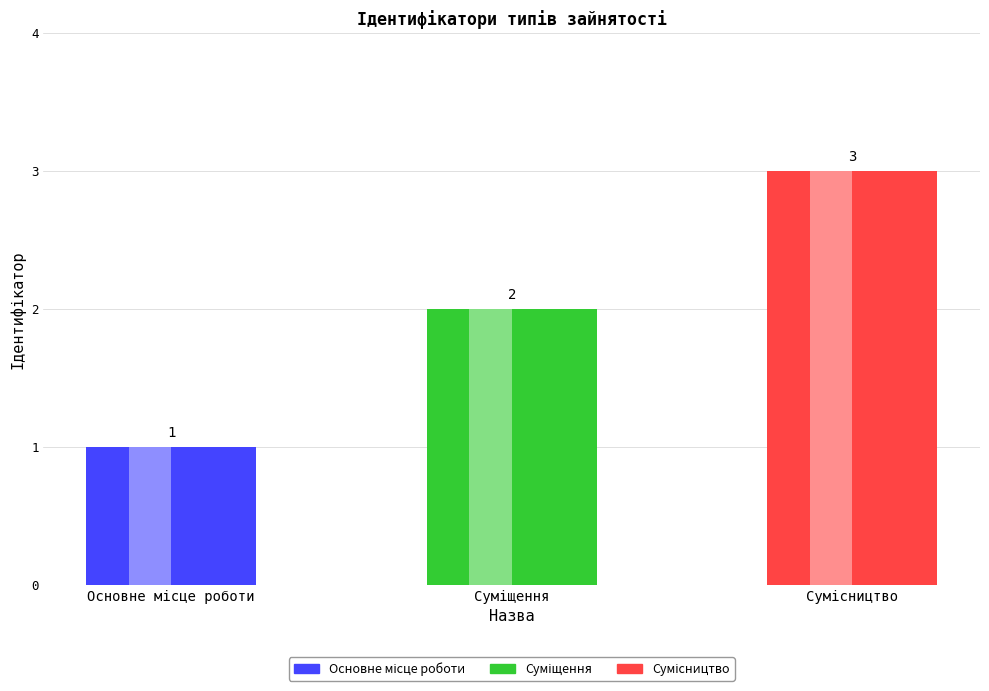

List the labels in order of value, smallest first.

Основне місце роботи, Суміщення, Сумісництво